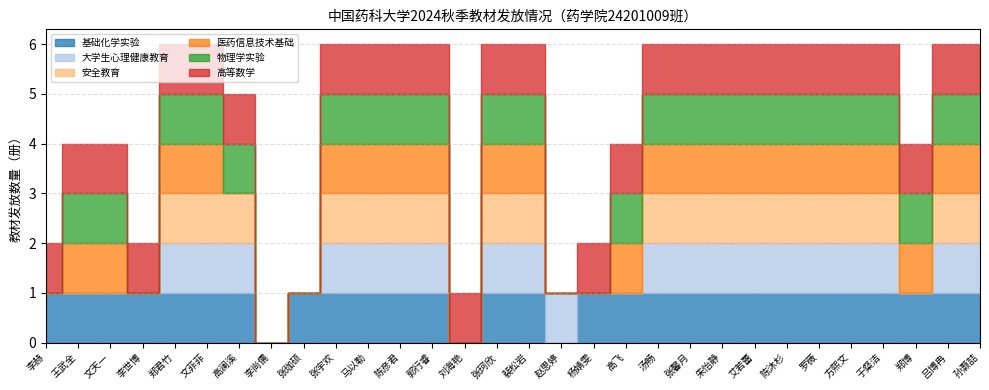

True or false: 安全教育 has a value of 1 at 赵思婷.

False